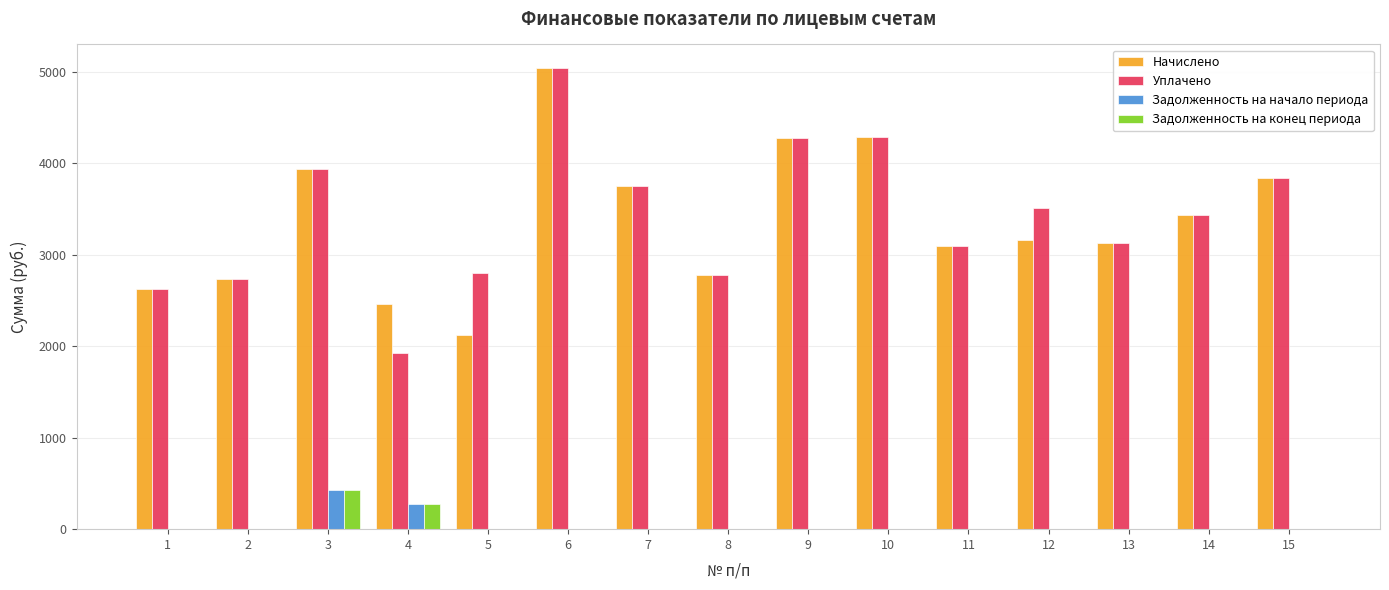

Between 4 and 13, which series saw the biggest shift?

Уплачено